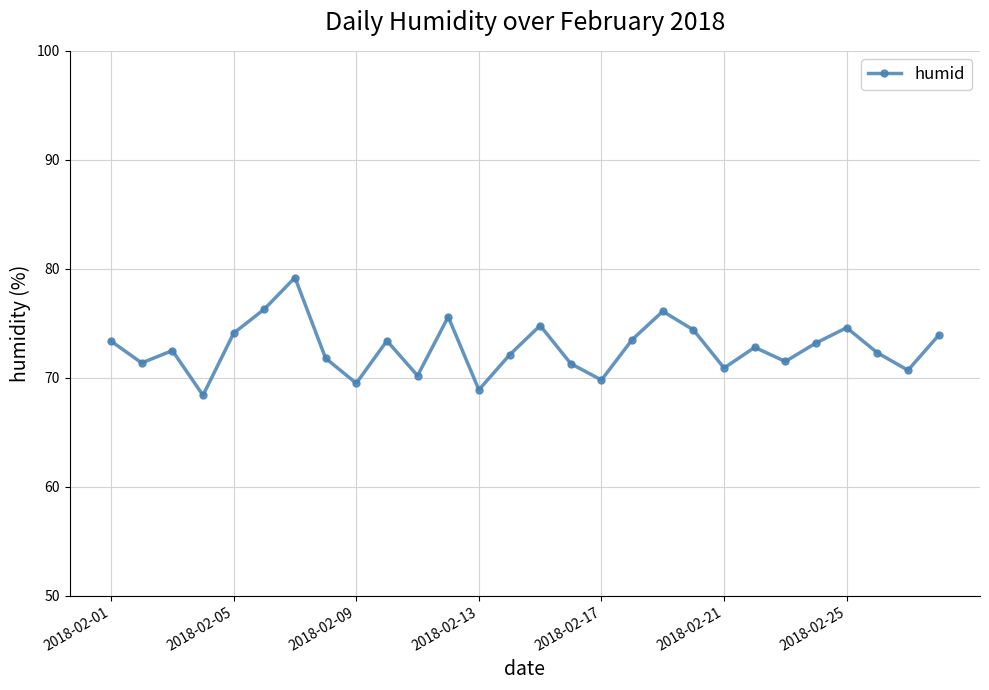

What is the sum of all values?

2036.5